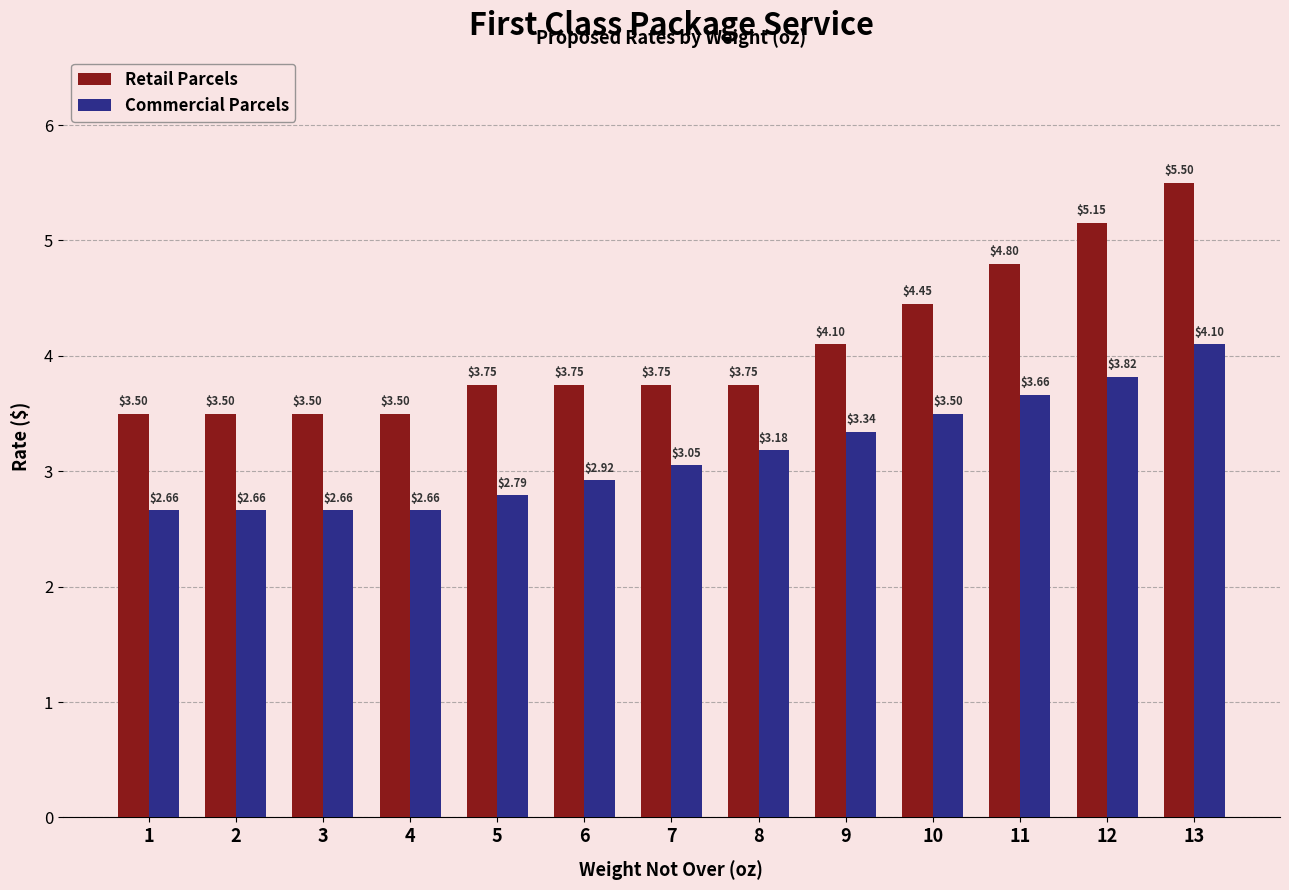

List the series in order of their peak value, highest first.

Retail Parcels, Commercial Parcels